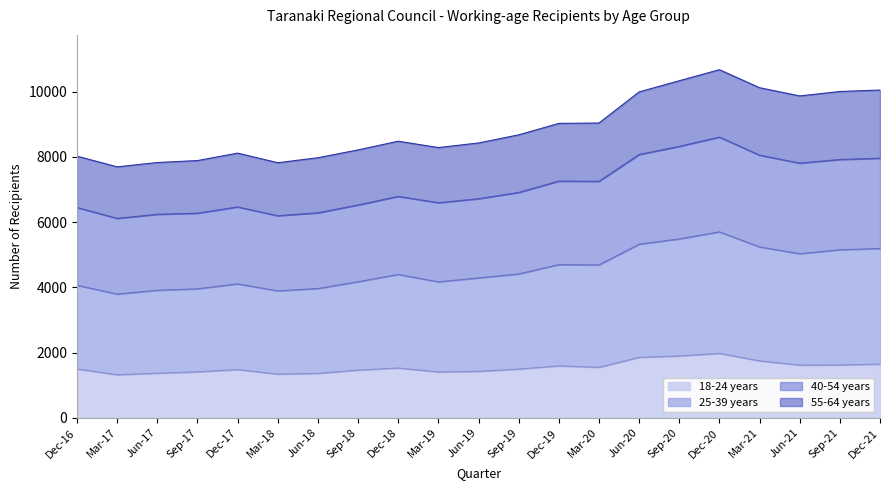

The value of 18-24 years at Mar-17 is 827. True or false?

False